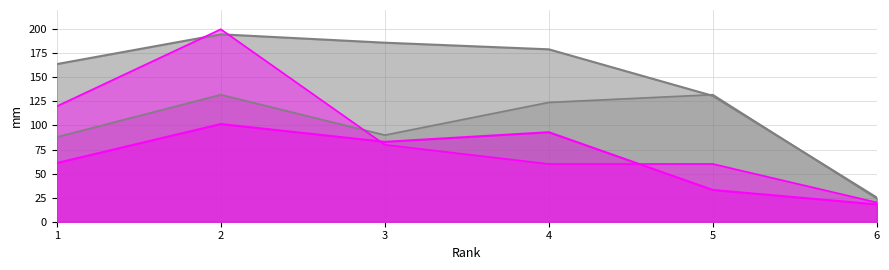

Where is the first local maximum for Total Docs. (2023)?

2